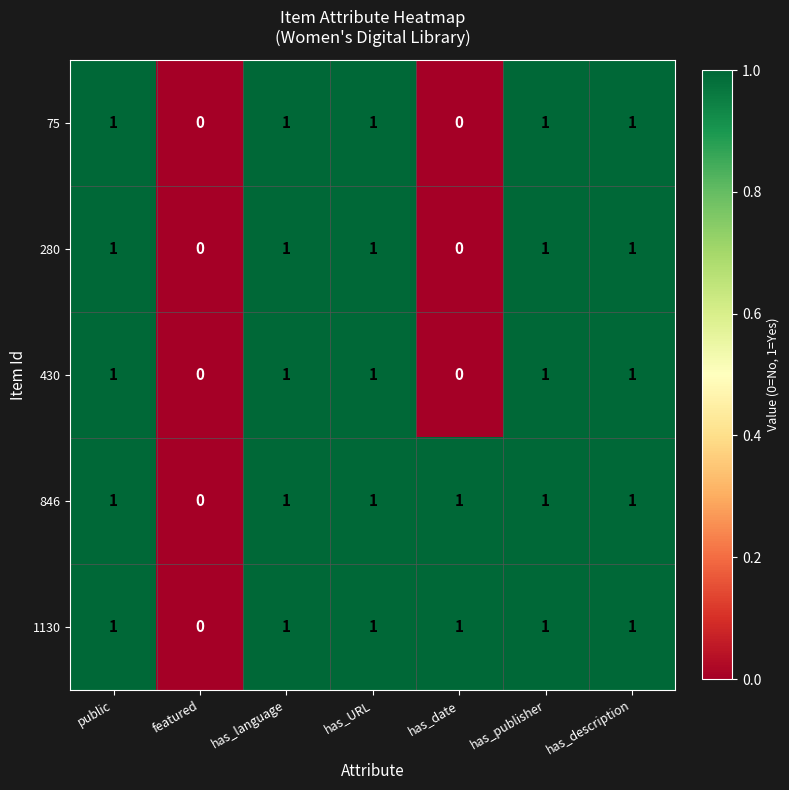

How many categories are shown in the chart?

7